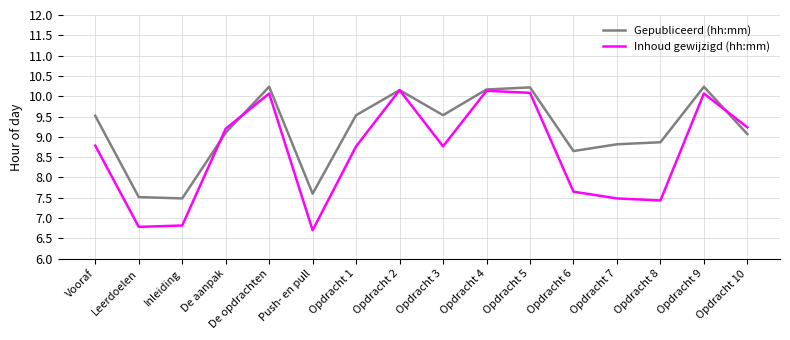

How many interior local valleys does the Inhoud gewijzigd (hh:mm) series have?

4